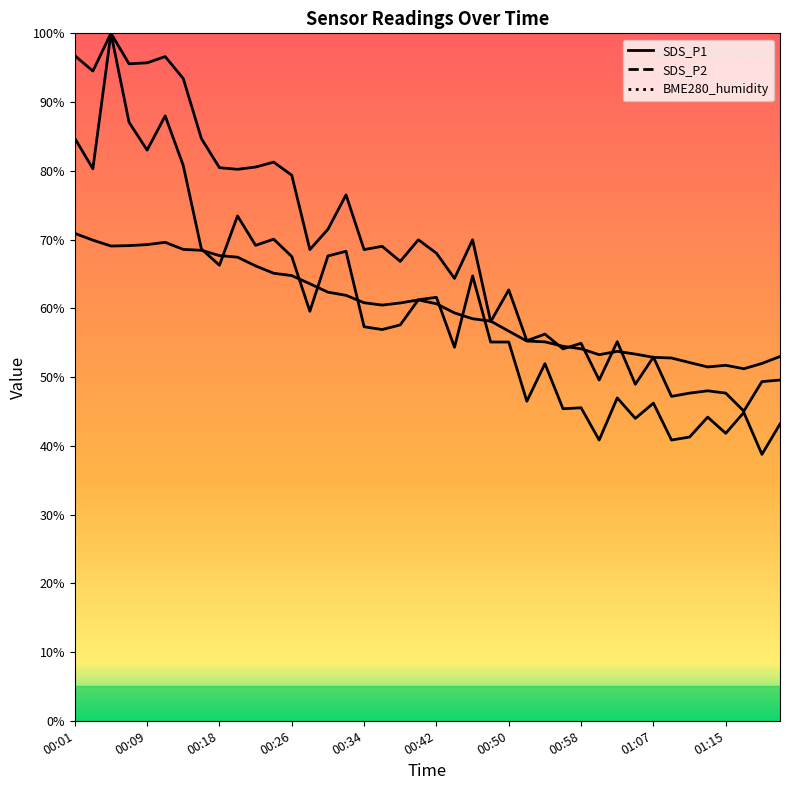

Rank the categories by SDS_P2 value from lowest to highest.

01:17, 01:09, 01:11, 01:15, 01:13, 01:04, 01:19, 01:00, 01:21, 01:07, 00:56, 00:58, 01:02, 00:52, 00:54, 00:48, 00:50, 00:44, 00:38, 00:42, 00:28, 00:34, 00:36, 00:40, 00:46, 00:30, 00:32, 00:26, 00:20, 00:18, 00:22, 00:24, 00:16, 00:14, 00:03, 00:07, 00:09, 00:11, 00:01, 00:05